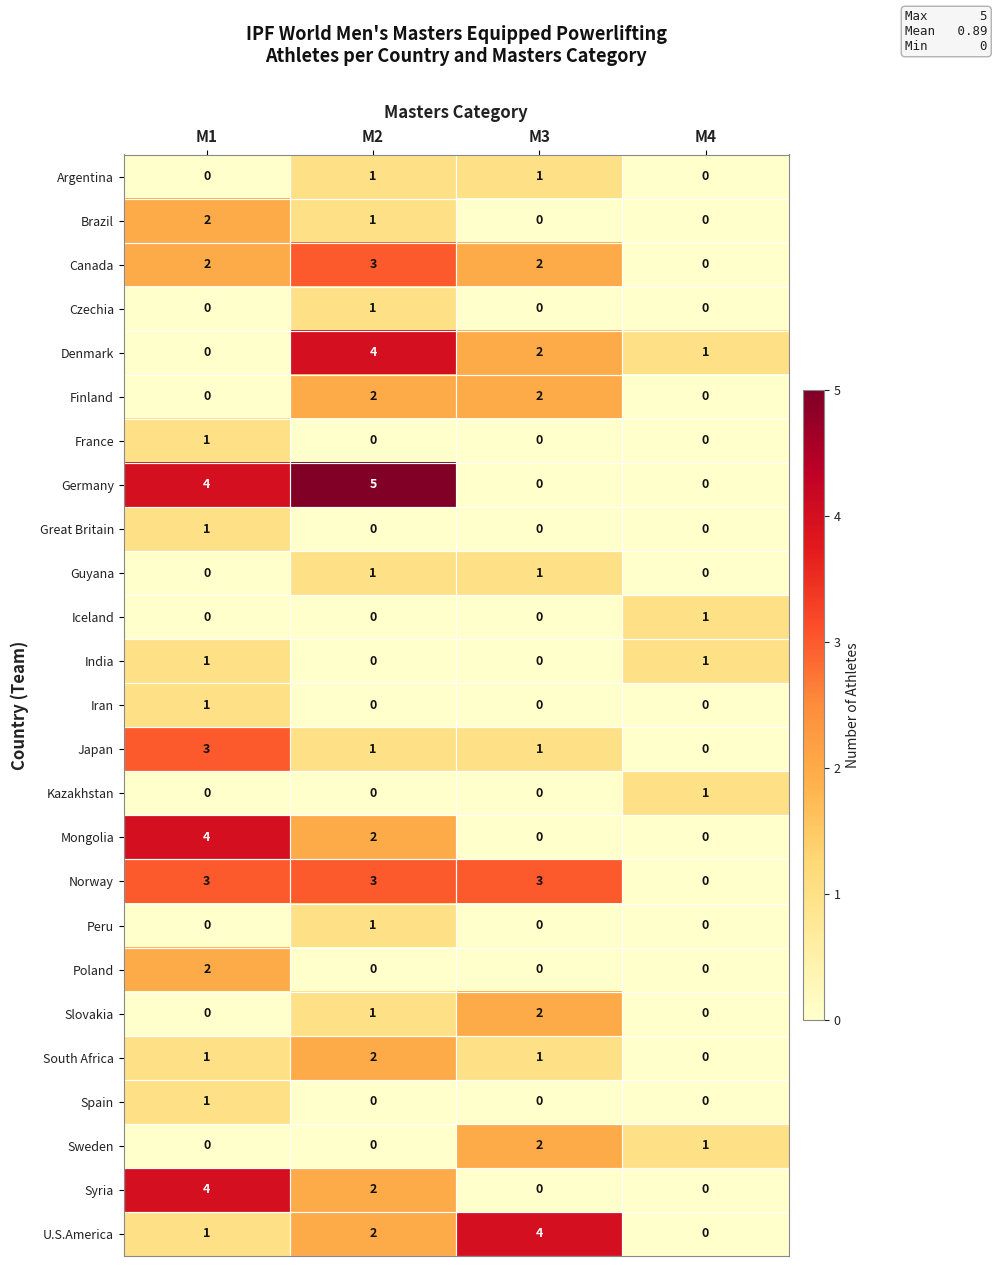

What is the total value across all series at M1?

31